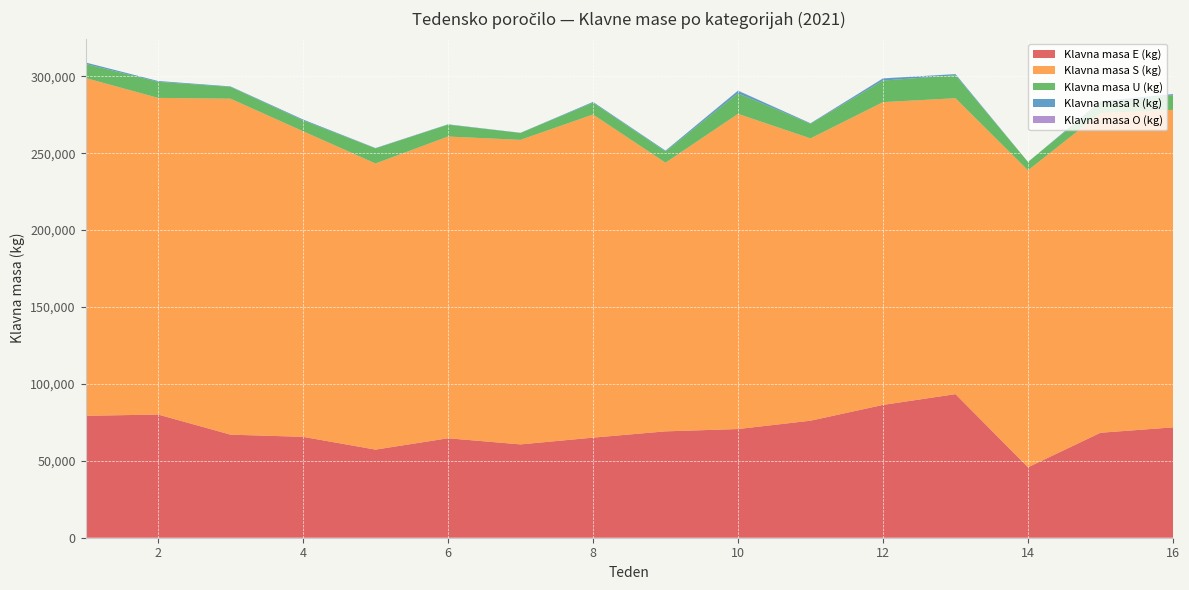

Reading left to right, what are all the values shown in this chart?

Klavna masa E (kg): 79259	80112	67014	65602	57290	64670	60691	65078	69161	70678	76093	86357	93359	45801	68260	71756
Klavna masa S (kg): 219671	205882	218459	198700	186057	196194	198013	210110	174710	204935	183578	196878	192422	193095	207873	206455
Klavna masa U (kg): 9149	10467	7657	7056	9821	7729	4505	7664	7297	13355	9521	14048	14923	5459	6787	9528
Klavna masa R (kg): 940	532	334	604	217	218	106	535	530	1673	318	1328	755	0	876	712
Klavna masa O (kg): 0	0	0	0	0	0	0	0	0	98	0	111	0	0	0	107